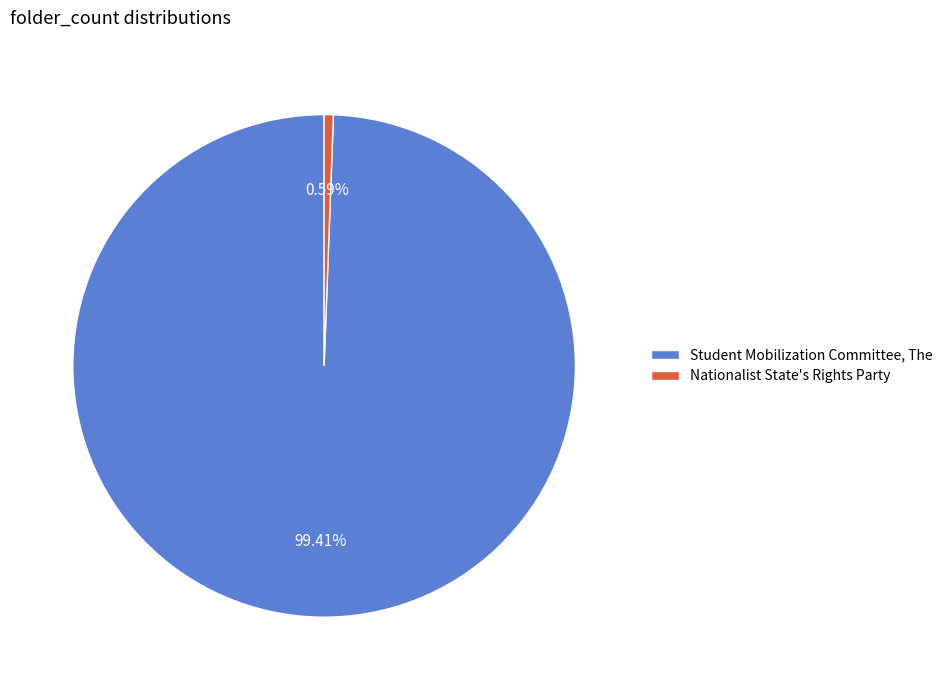

To the nearest percent, what is the difference between the largest and smallest slice percentages?

99%